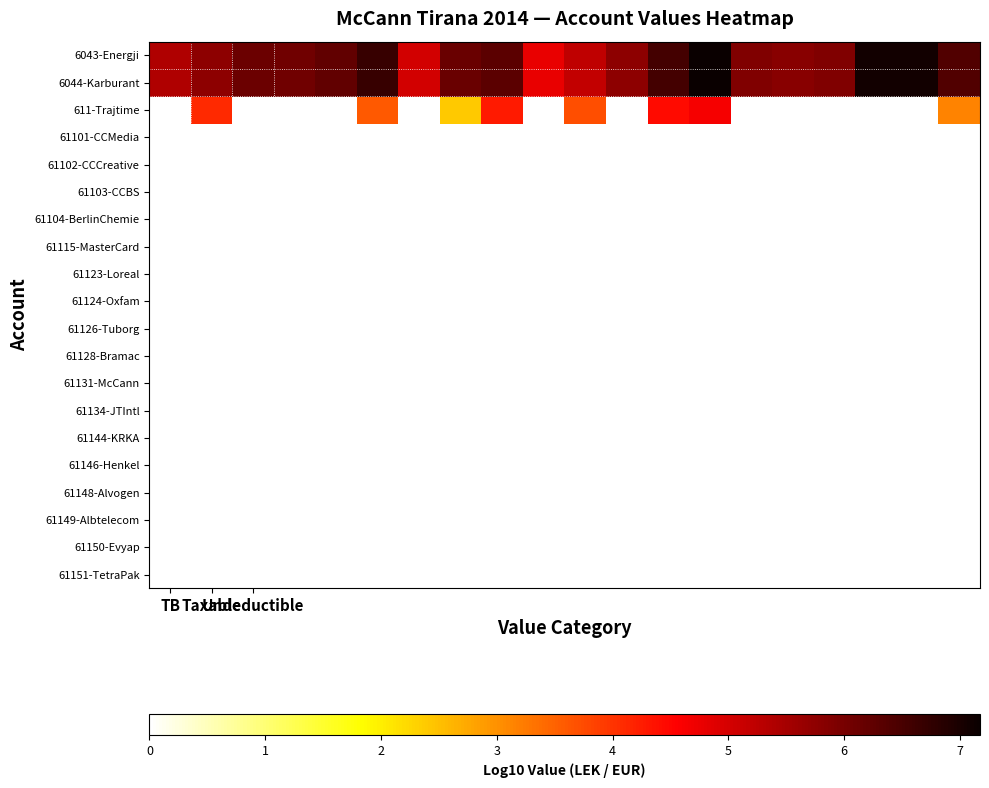

Which series has the widest spread of values?

611-Trajtime